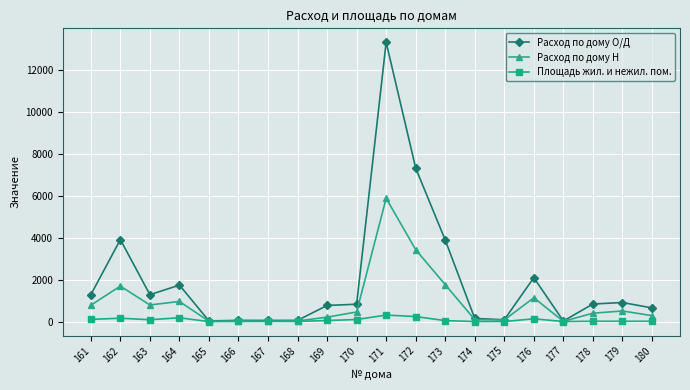

Which series has the largest range (max minus min)?

Расход по дому О/Д